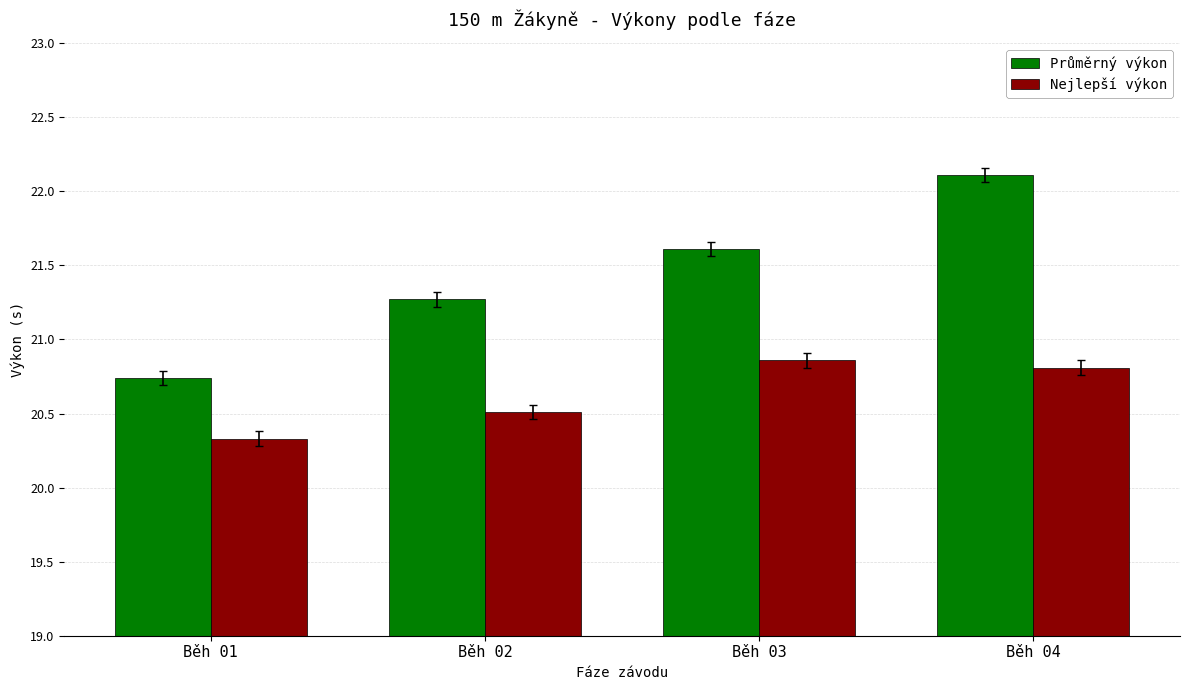

Is it true that Průměrný výkon equals 31.0 at Běh 01?

False